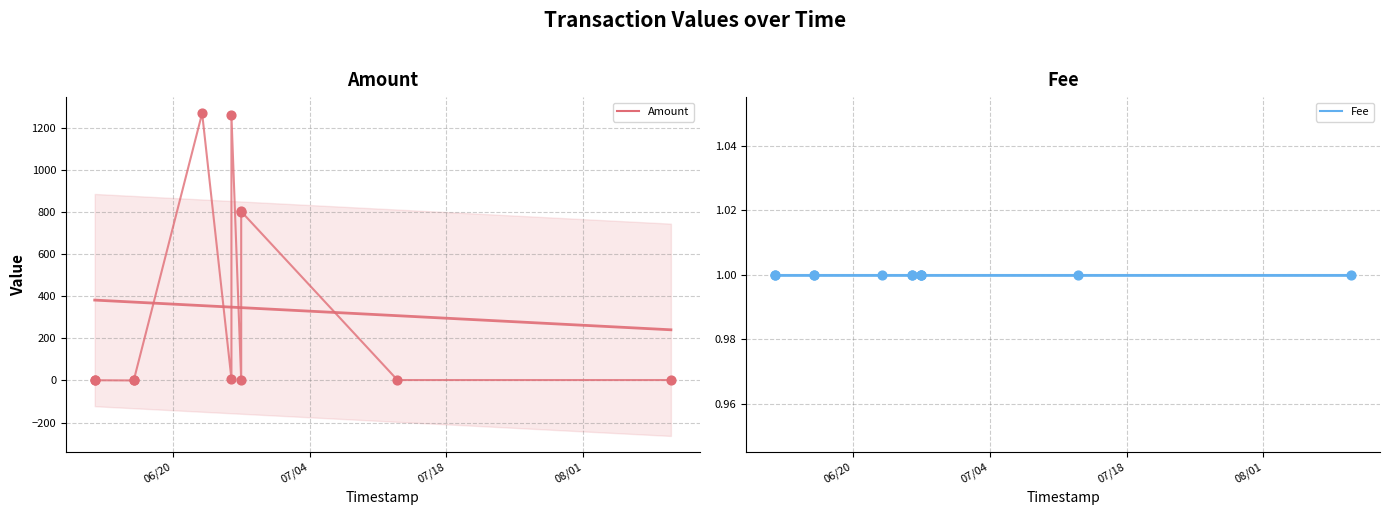

Which series contains the lowest Y value?

Amount line